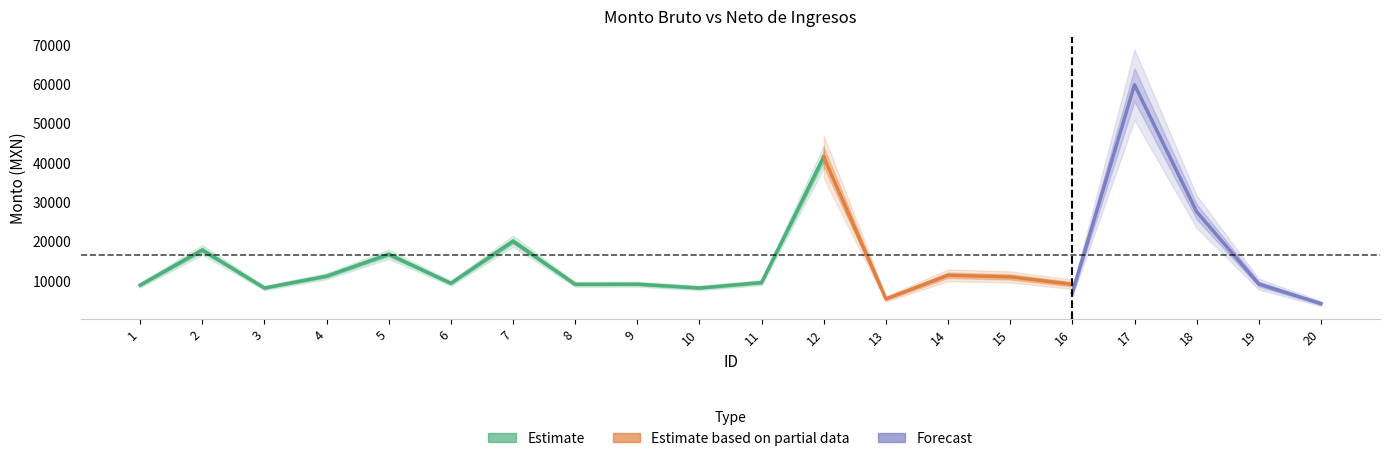

Does the chart have visible grid lines?

No